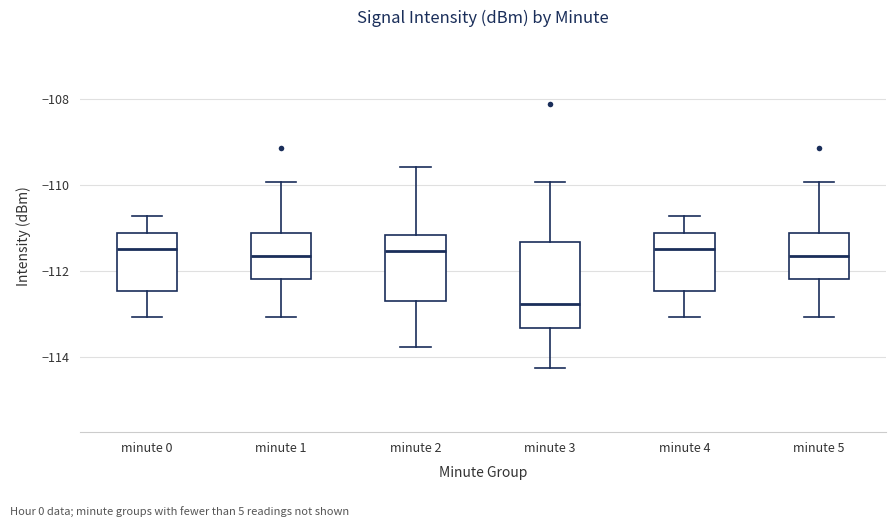

Reading left to right, read every box against the y-axis: the position of its median line, the range the box covers, and the ends of its whiskers. The values are not printed on the chart, so give them approximately, as read against the axis.

minute 0: median -111.6, box -112.4 to -111.2, whiskers -113.0 to -110.8
minute 1: median -111.6, box -112.2 to -111.2, whiskers -113.0 to -110.0
minute 2: median -111.6, box -112.6 to -111.2, whiskers -113.8 to -109.6
minute 3: median -112.8, box -113.4 to -111.4, whiskers -114.2 to -110.0
minute 4: median -111.6, box -112.4 to -111.2, whiskers -113.0 to -110.8
minute 5: median -111.6, box -112.2 to -111.2, whiskers -113.0 to -110.0